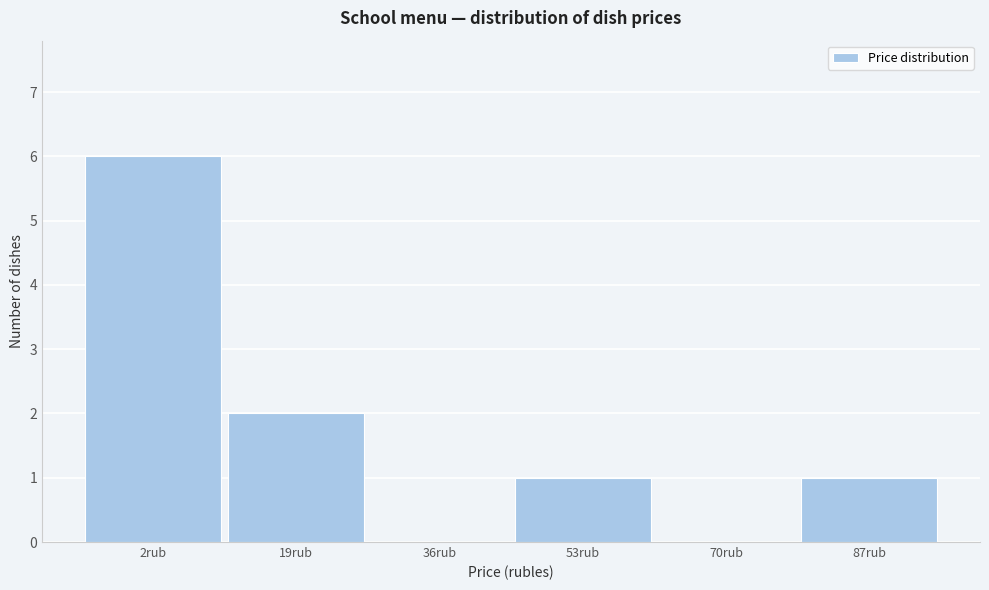

Reading left to right, extract all data points from this chart.

2rub=6	19rub=2	36rub=0	53rub=1	70rub=0	87rub=1